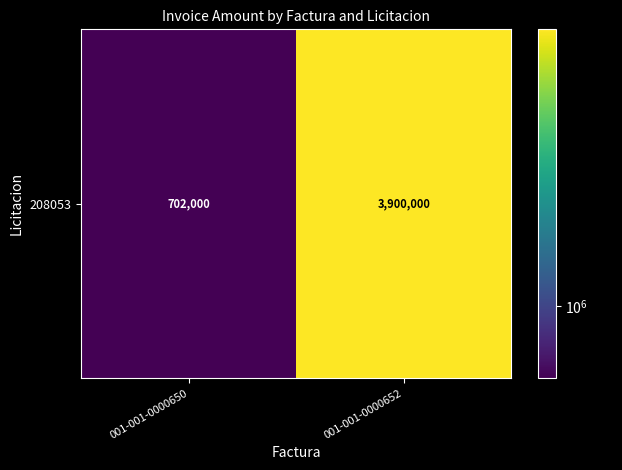

At which label is the value closest to 2301000?

001-001-0000650